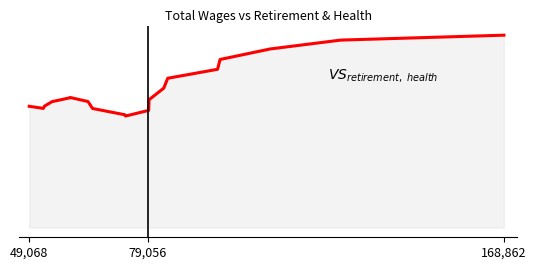

Does the chart have visible grid lines?

No